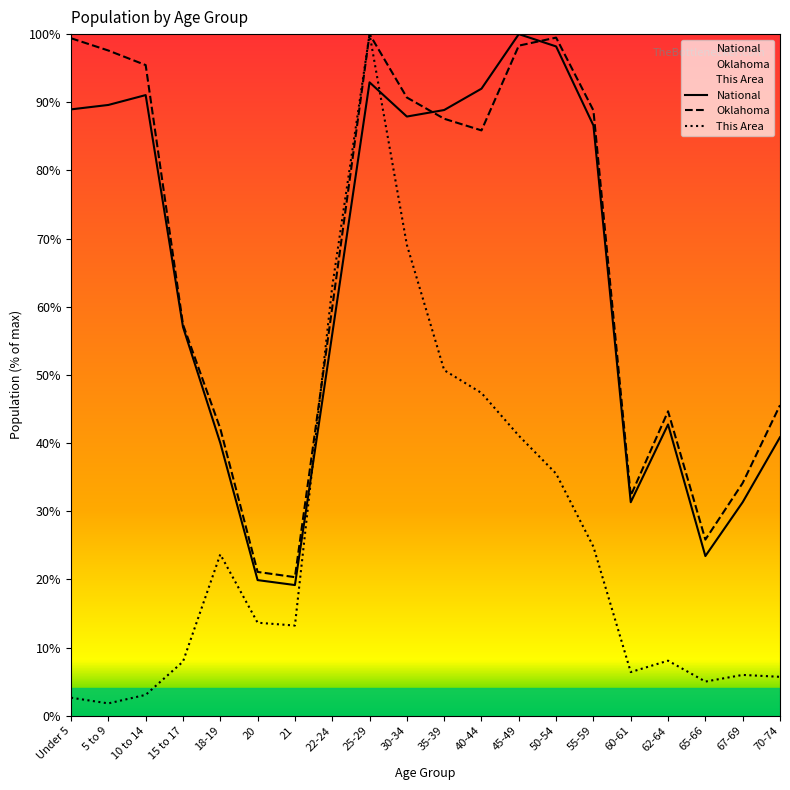

How many values in the This Area series are below 13?

9